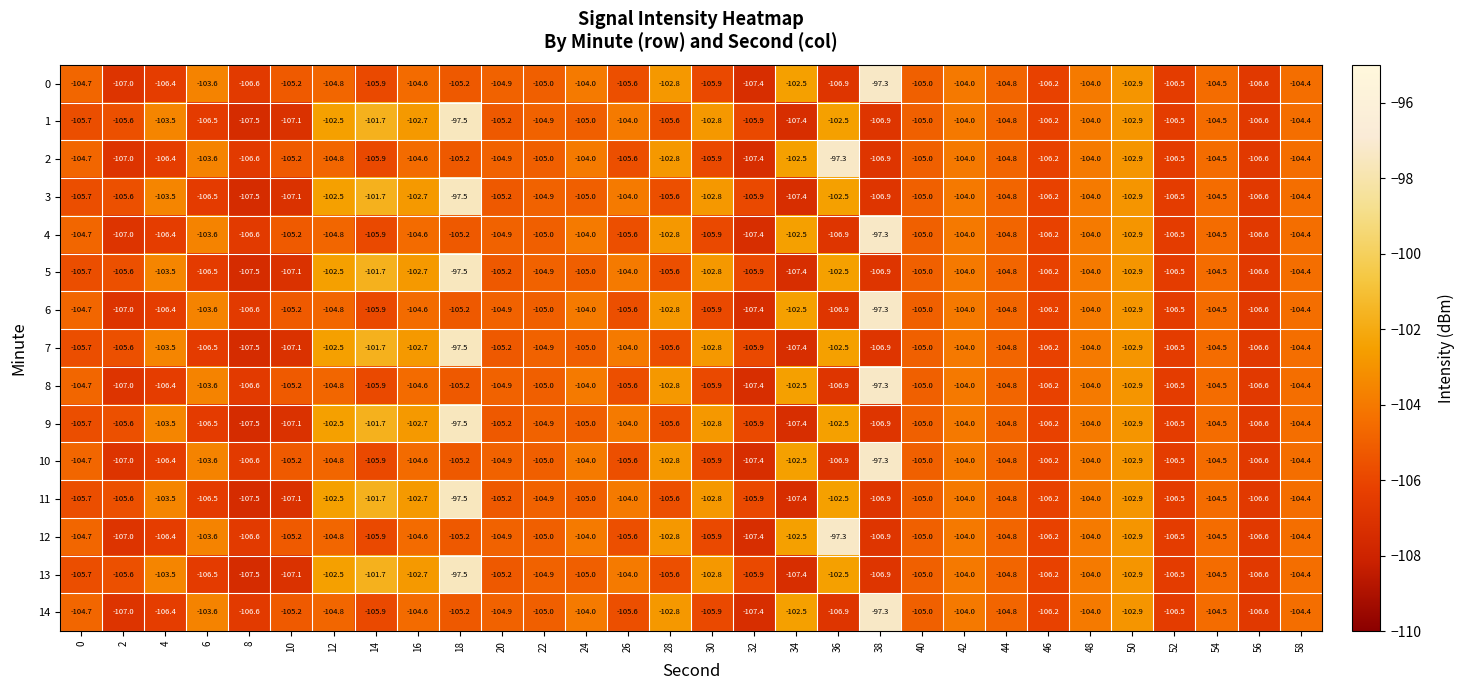

The value of 4 at 10 is -105.2. True or false?

True